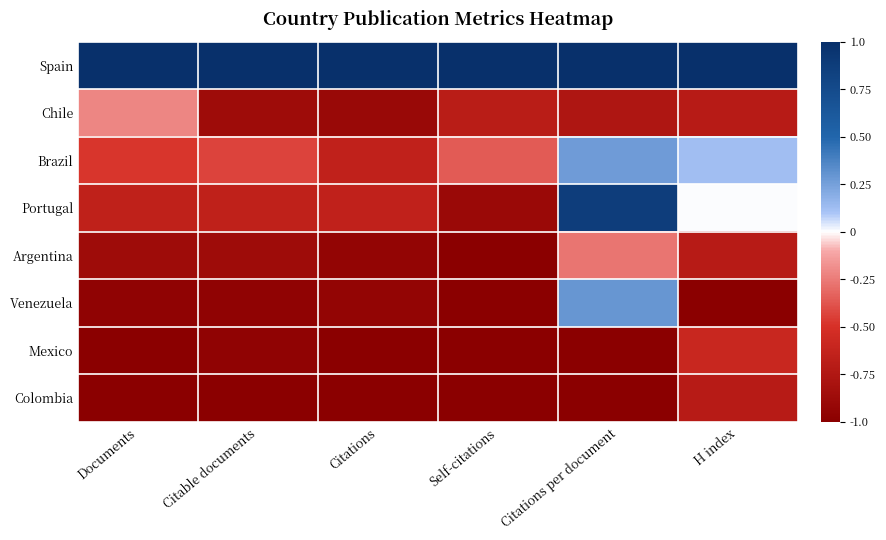

How many distinct data groups are displayed?

8